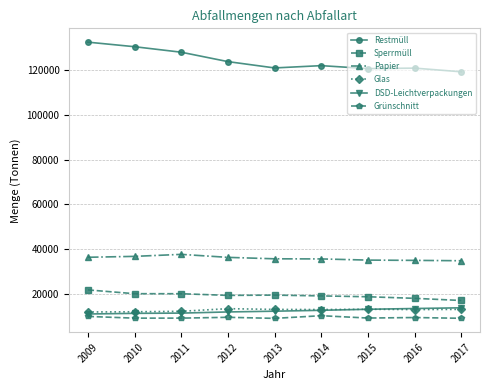

Does the chart display data point markers on the line(s)?

Yes